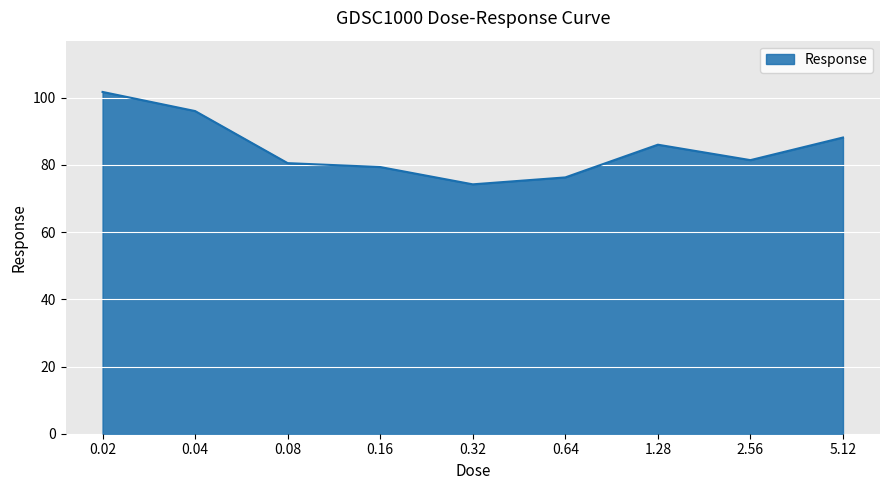

How many lines are shown in the chart?

1